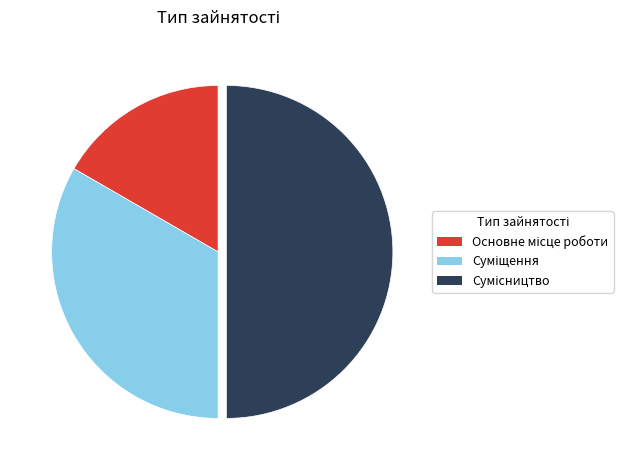

How many segments does this pie chart have?

3